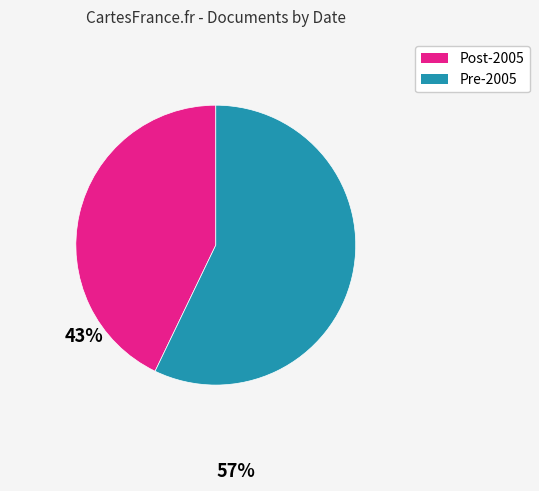

How many slices are in this pie chart?

2